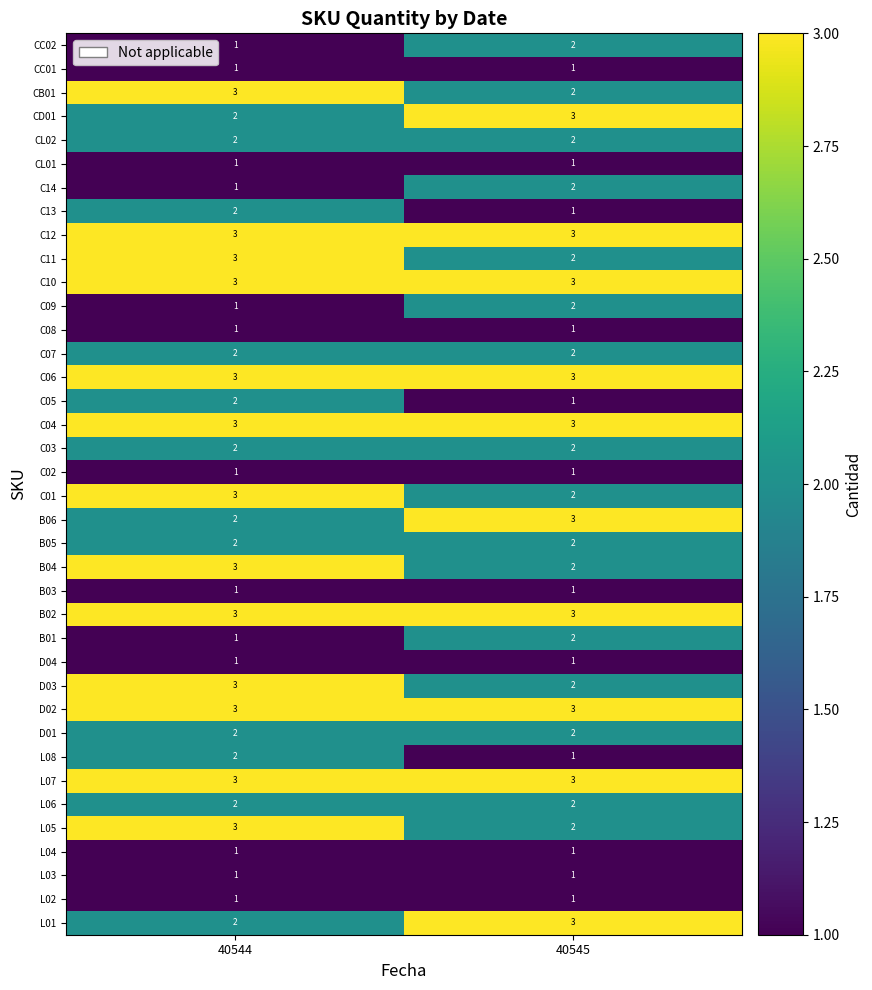

What is the sum of the L07 values at 40544 and 40545?

6